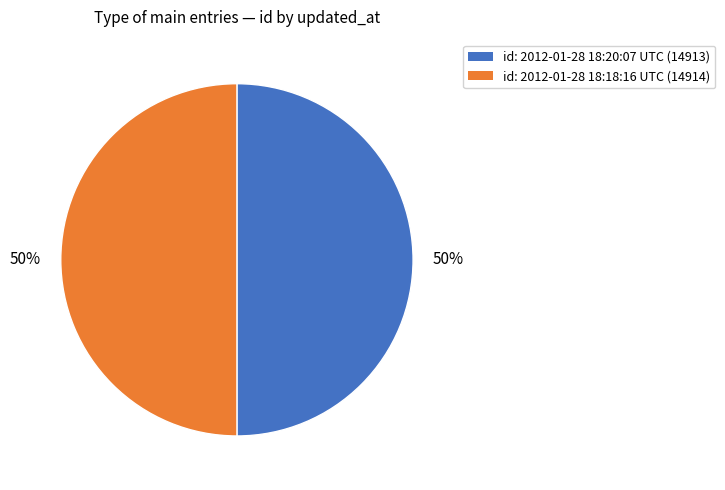

How many segments does this pie chart have?

2